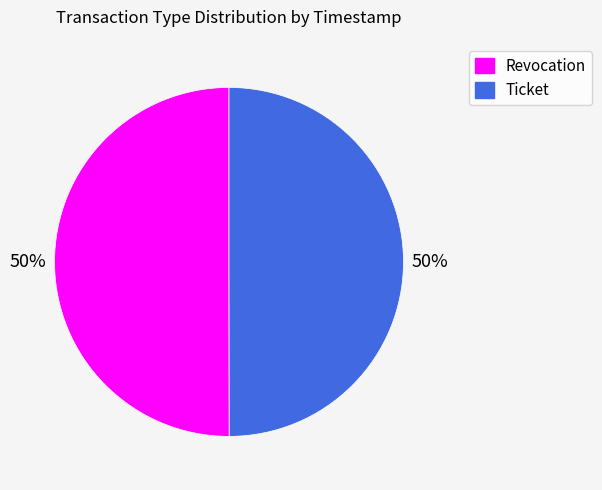

Count the number of slices in the pie.

2